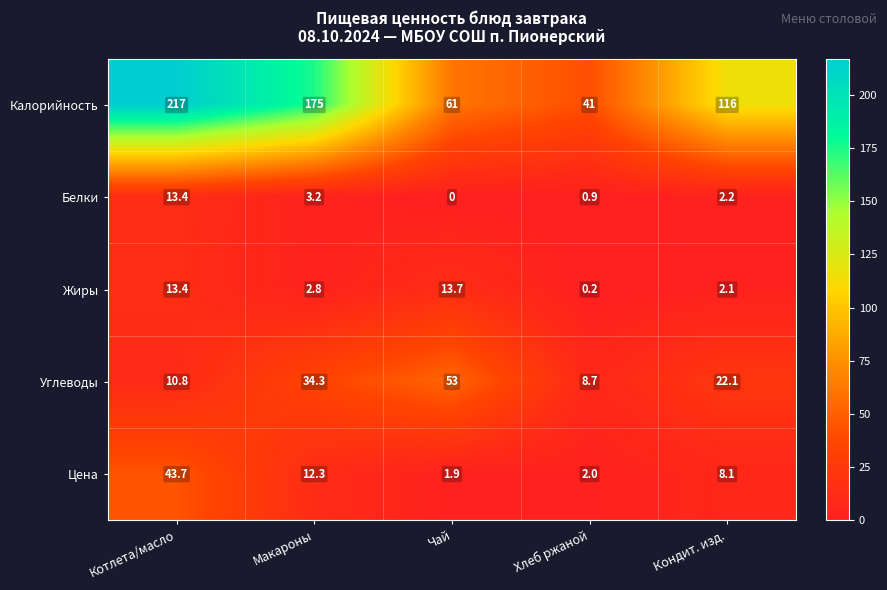

How many values in the Белки series exceed 2?

3